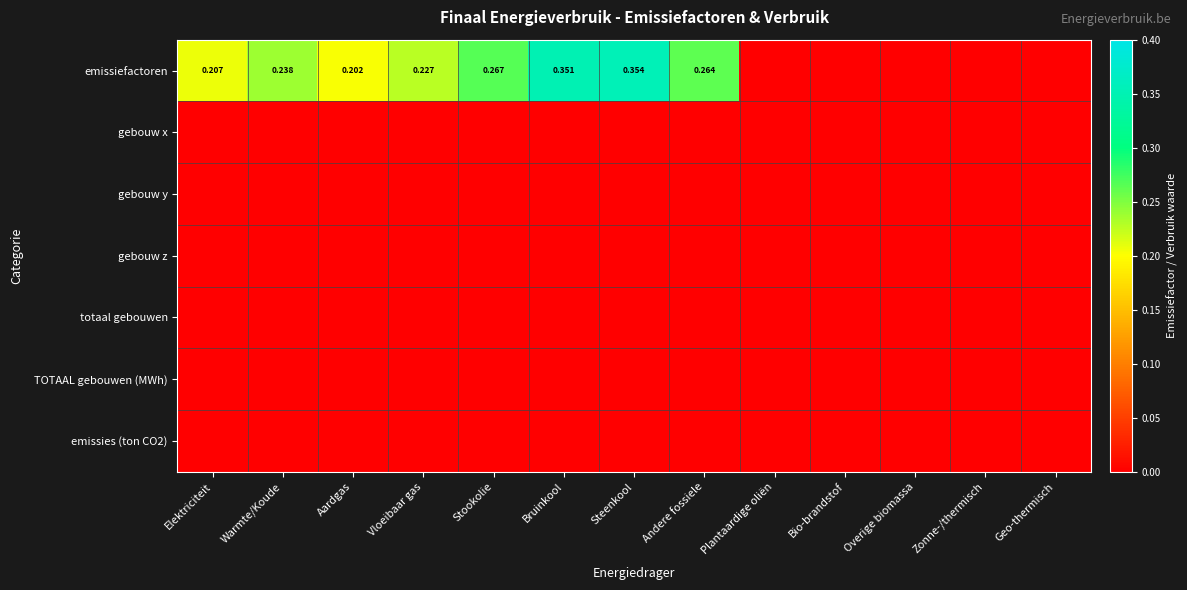

At Bio-brandstof, list the series in order from largest to smallest.

emissiefactoren, gebouw x, gebouw y, gebouw z, totaal gebouwen, TOTAAL gebouwen (MWh), emissies (ton CO2)